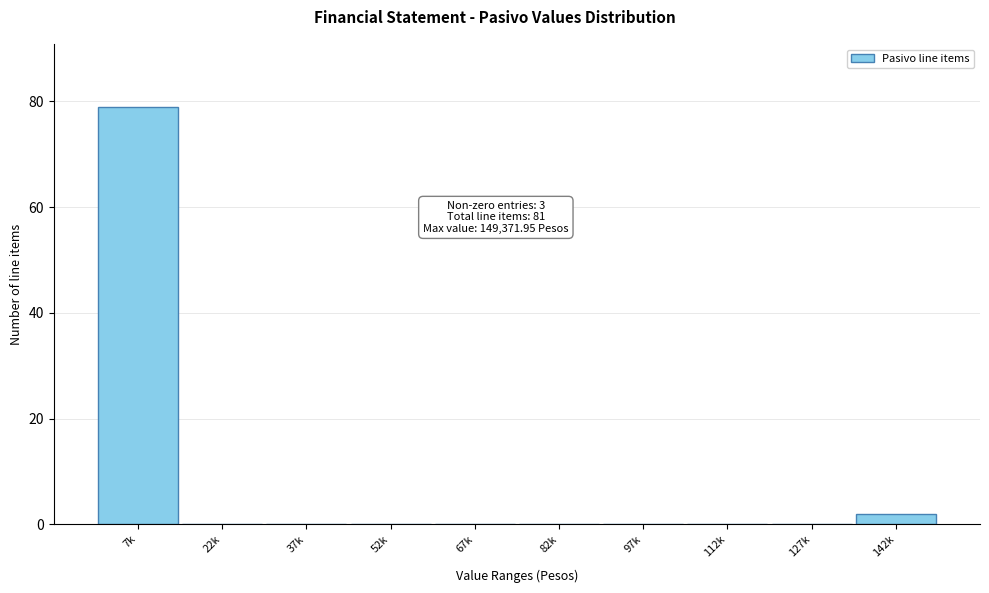

Reading right to left, extract all data points from this chart.

142k=2	127k=0	112k=0	97k=0	82k=0	67k=0	52k=0	37k=0	22k=0	7k=79